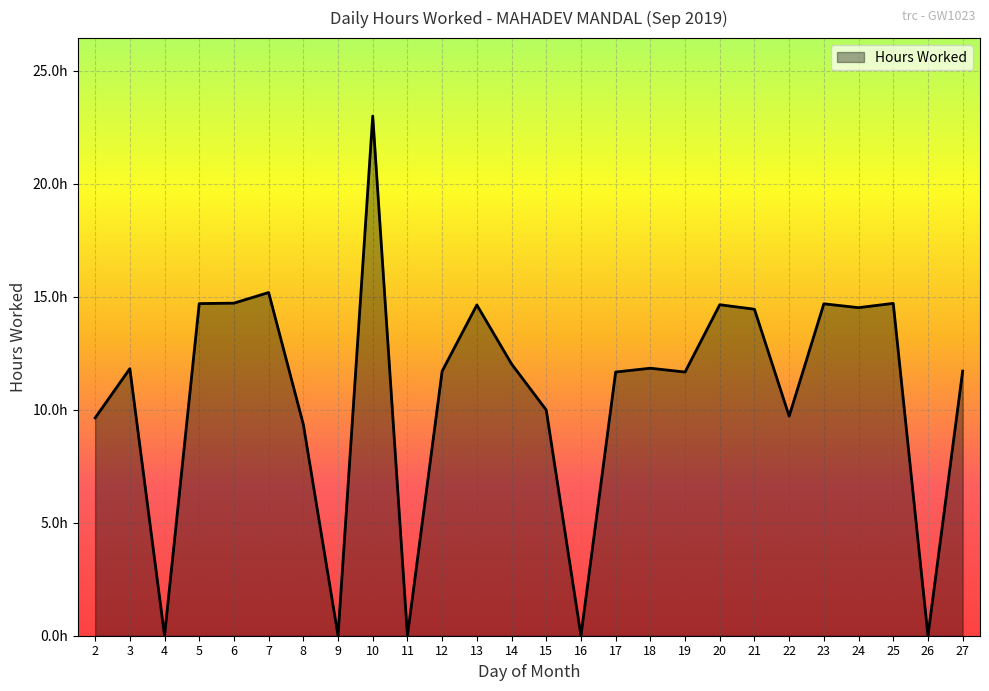

Rank the categories by value from highest to lowest.

10, 7, 6, 25, 5, 23, 20, 13, 24, 21, 14, 18, 3, 12, 27, 17, 19, 15, 22, 2, 8, 4, 9, 11, 16, 26